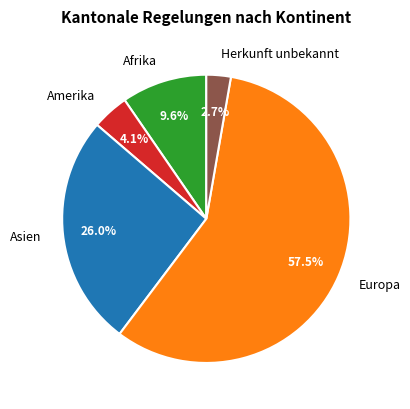

To the nearest percent, what is the difference between the Afrika and Herkunft unbekannt slice percentages?

7%